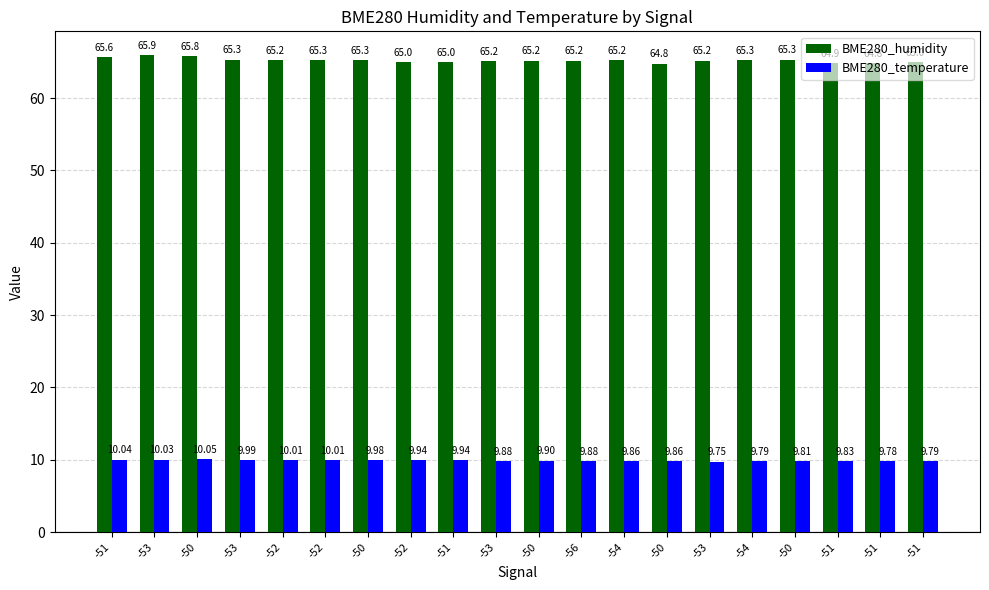

What is the total value across all series at -53?

76.0